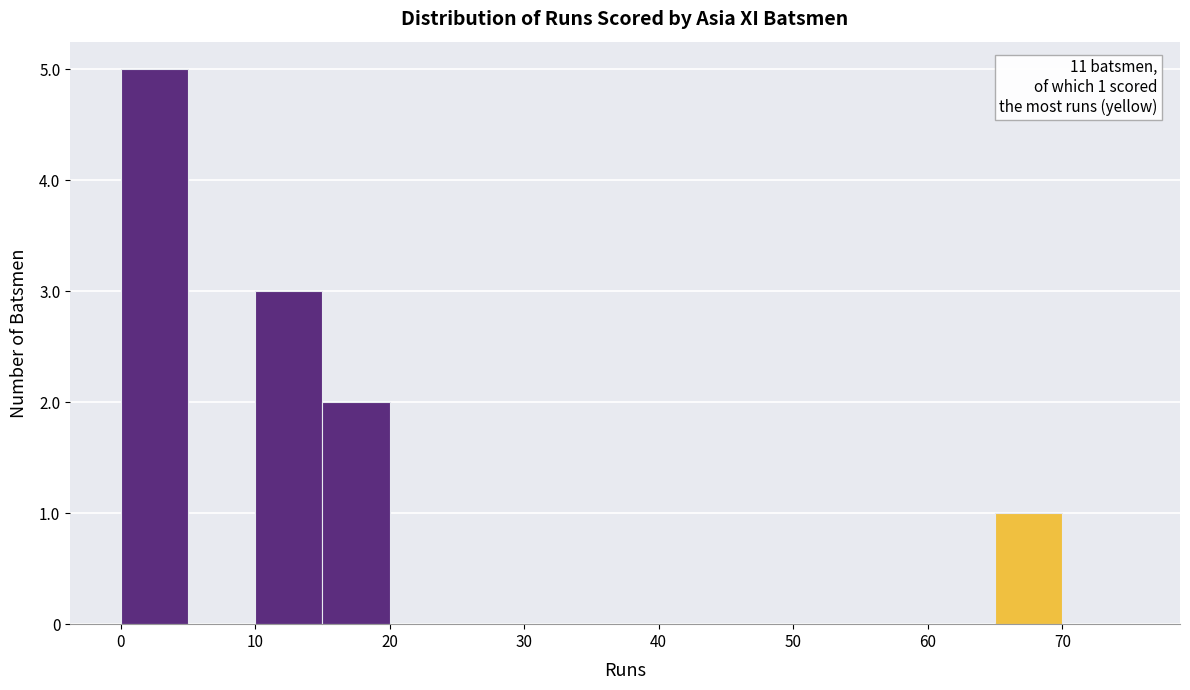

Which range on the x-axis has the tallest bar?

0 to 5